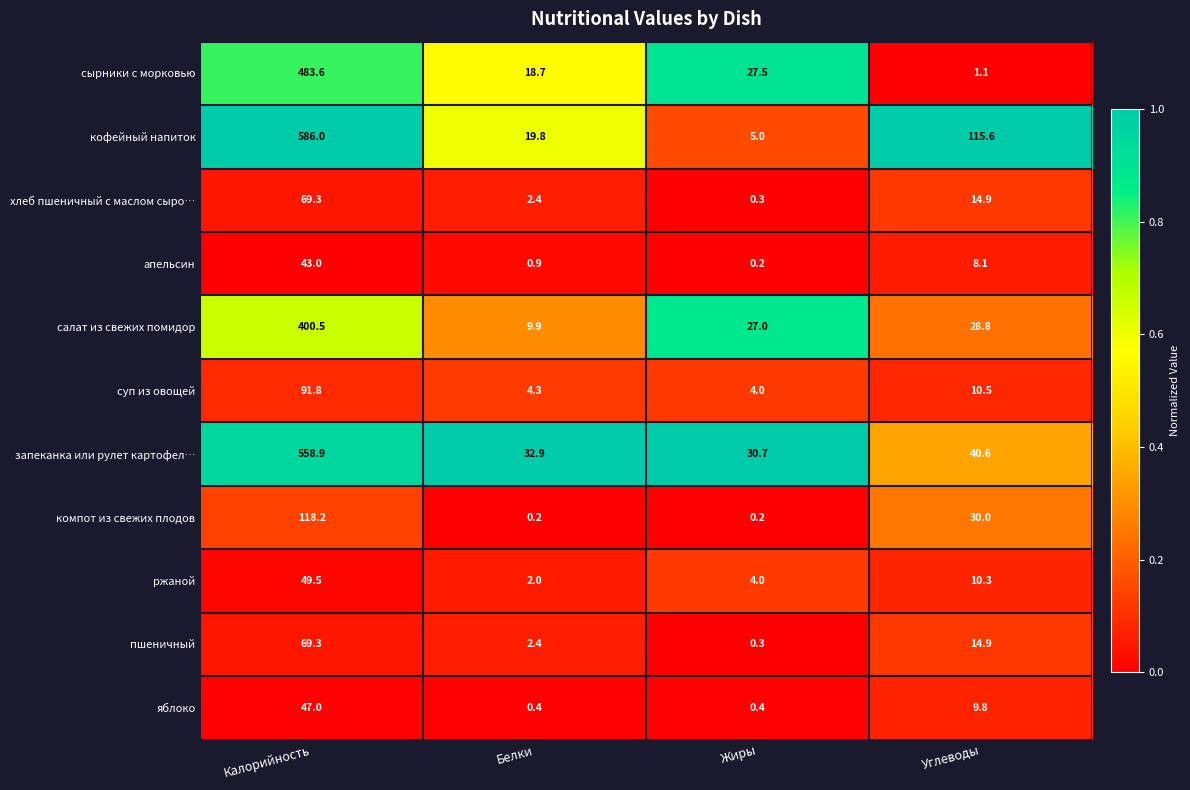

What is the spread (max minus min) of values at Жиры?

30.5